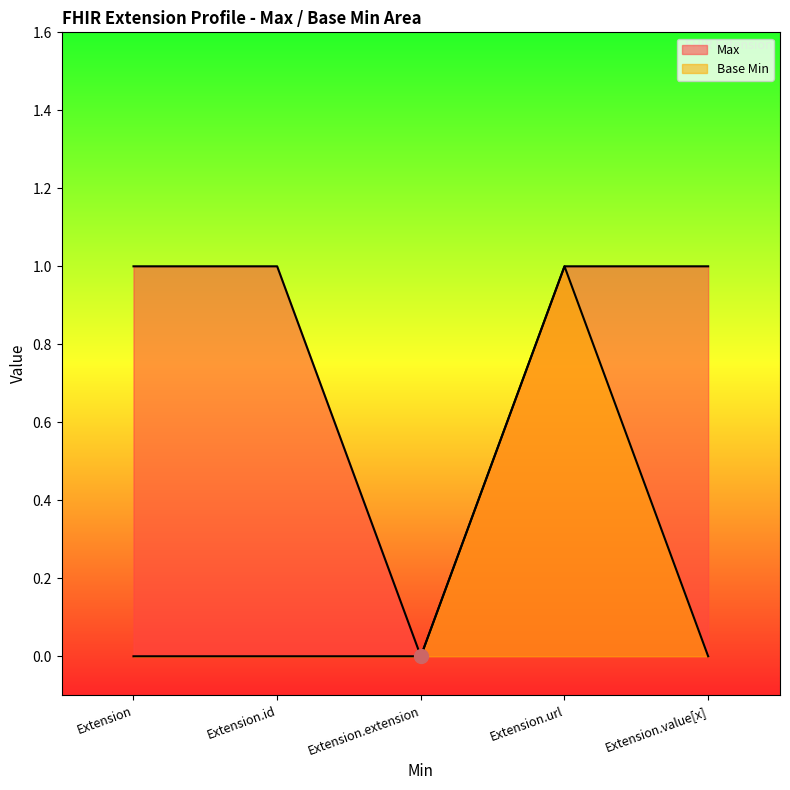

Which series has the largest total across all categories?

Max